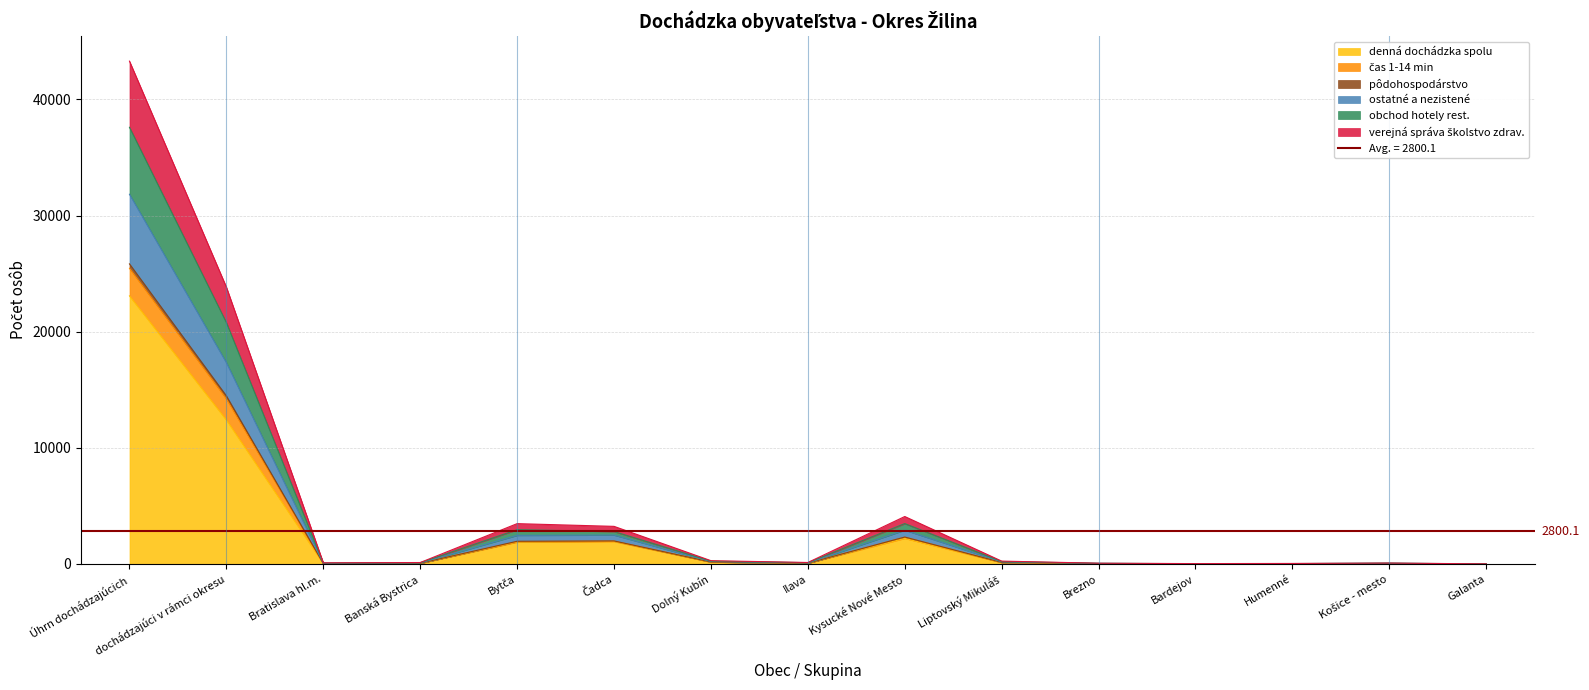

What is the label of the 9th point from the left?

Kysucké Nové Mesto